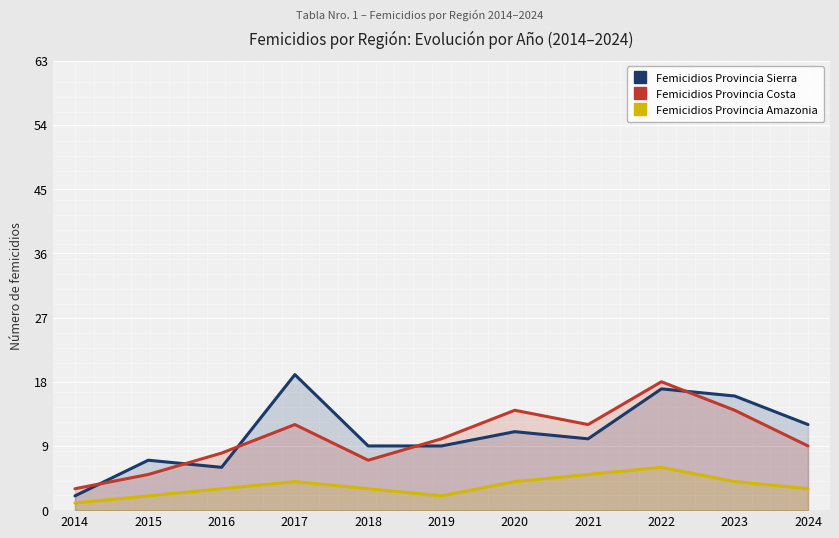

What are all the series names shown in the legend?

Femicidios Provincia Sierra, Femicidios Provincia Costa, Femicidios Provincia Amazonia